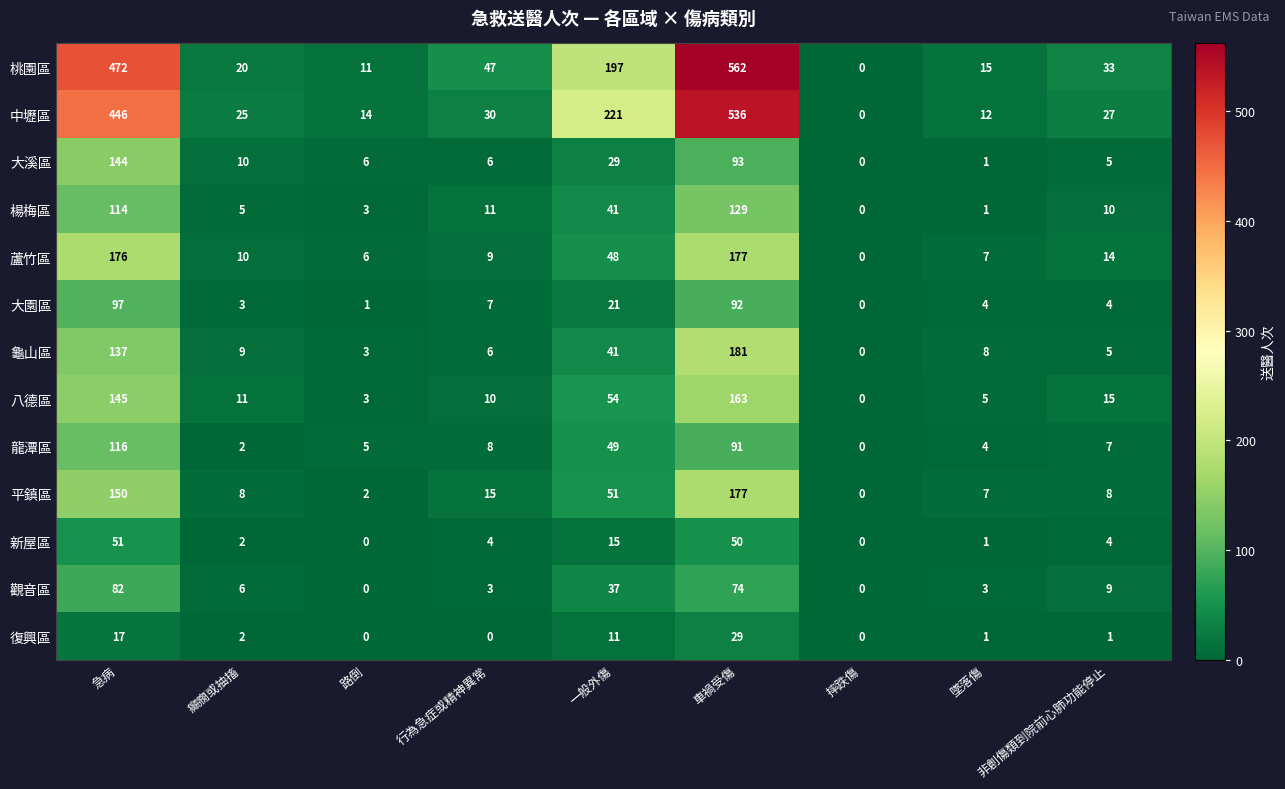

Between 急病 and 摔跌傷, which series saw the biggest shift?

桃園區